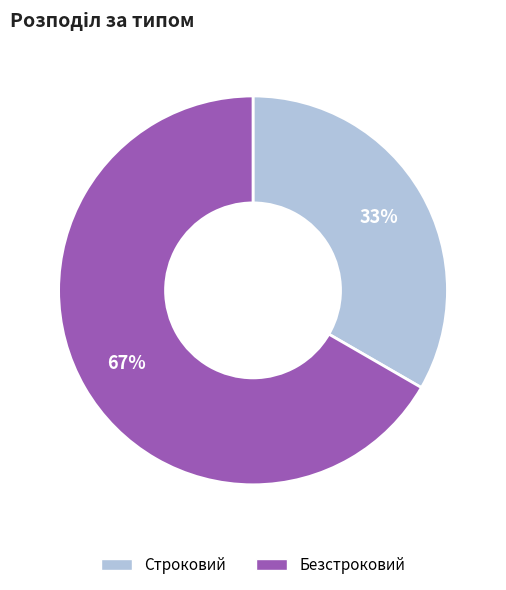

Is the sum of Строковий and Безстроковий greater than half?

Yes